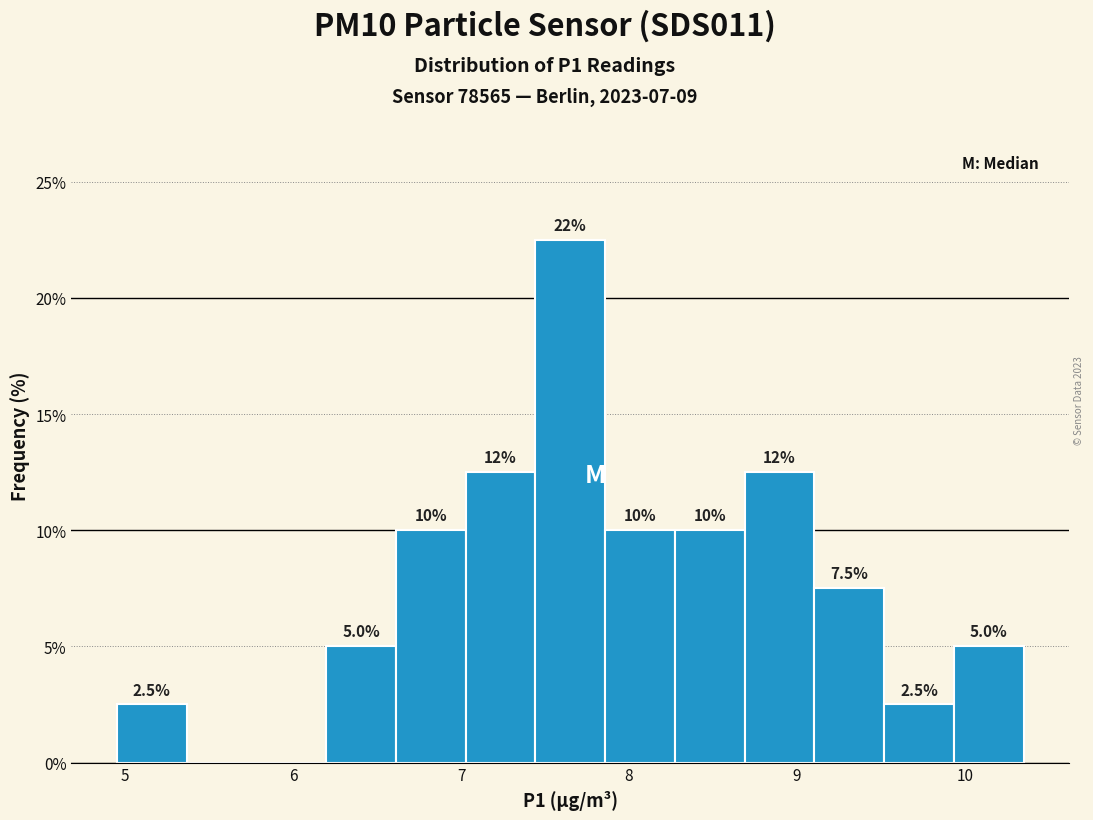

Which range on the x-axis has the tallest bar?

7.4 to 7.9